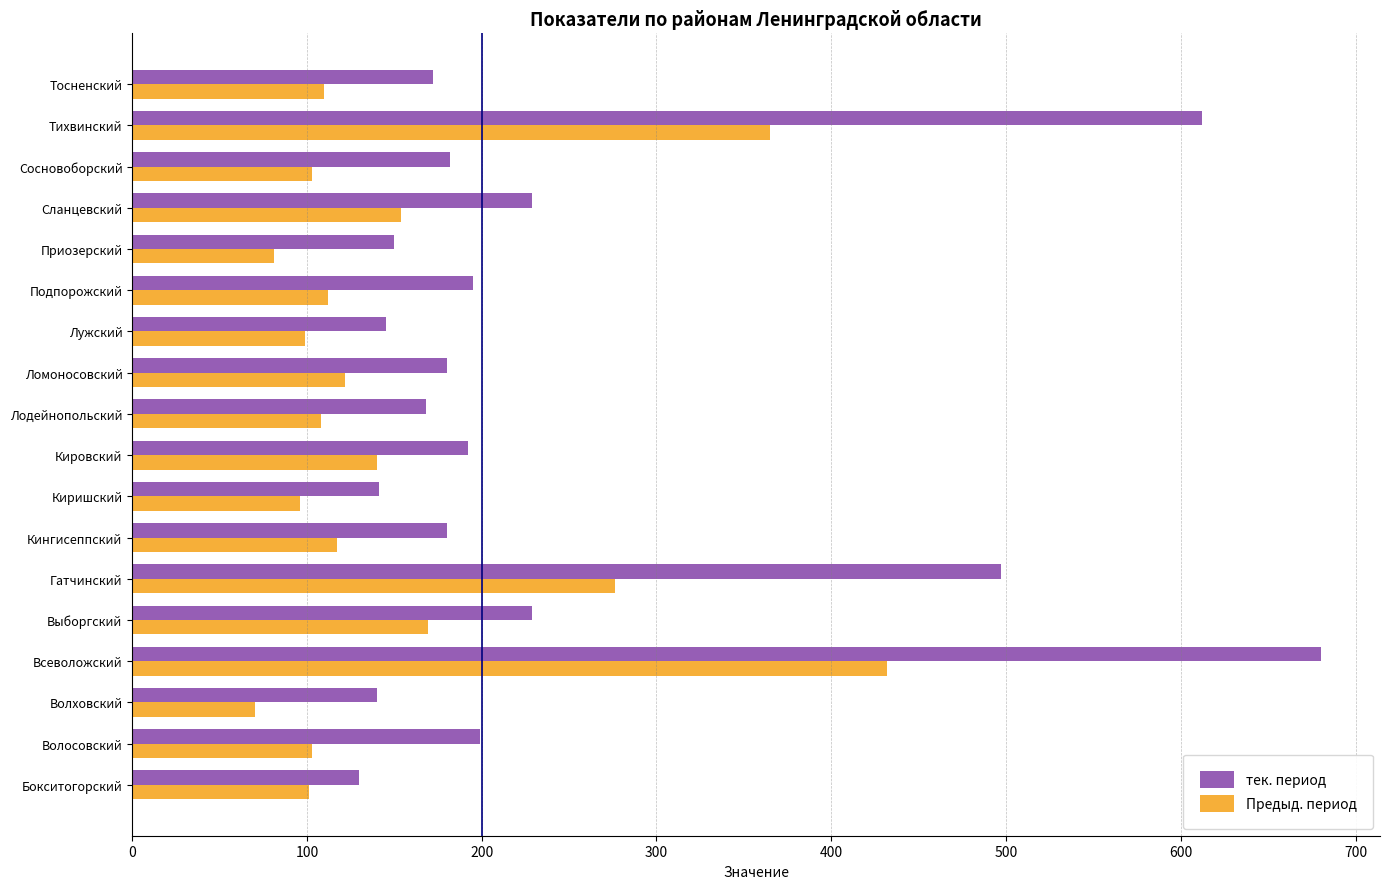

What is the difference between the maximum and minimum values in the Предыд. период series?

362